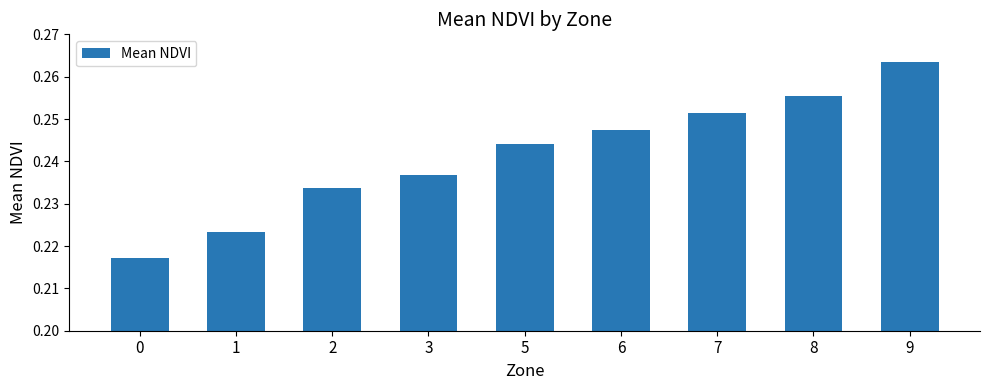

Is it true that the value at 2 is 0.3?

False